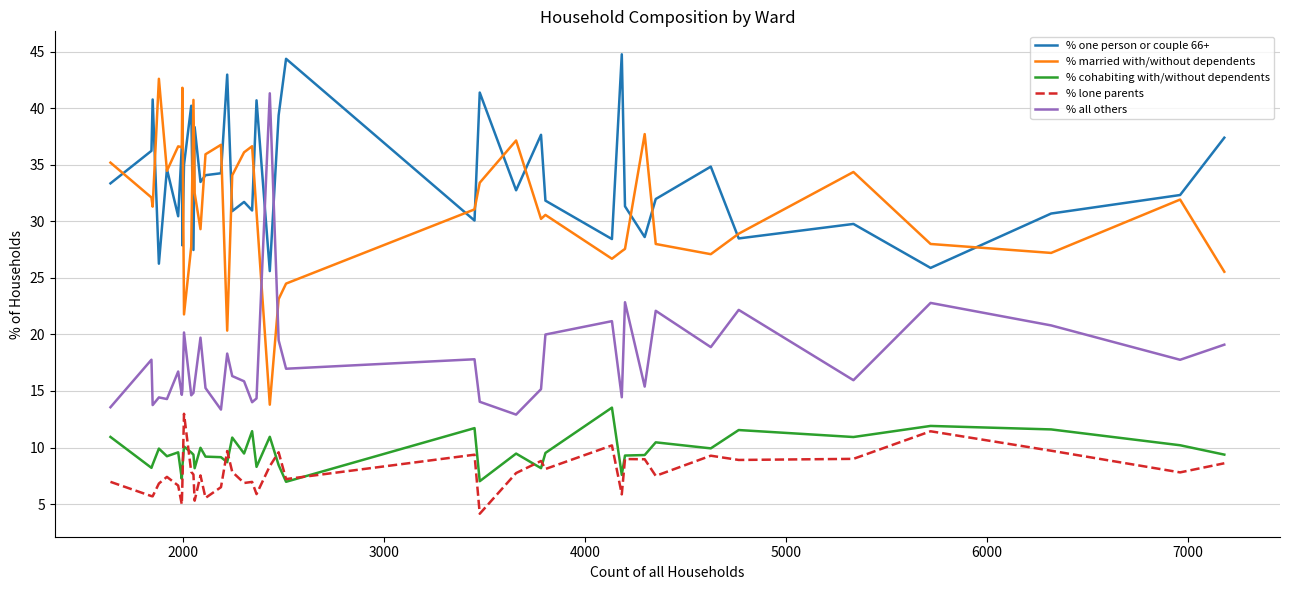

What is the highest value of the % one person or couple 66+ series?

44.8